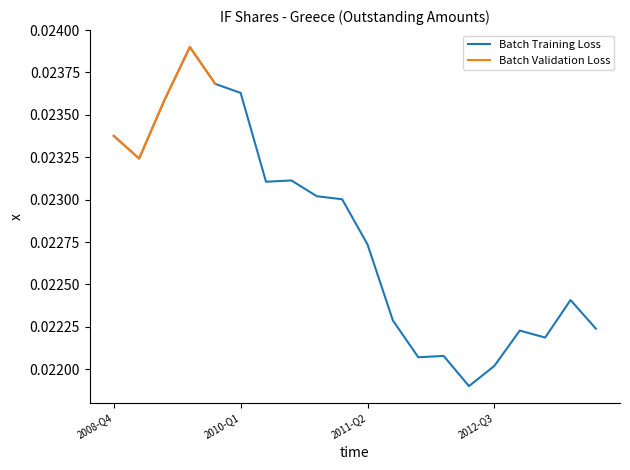

What is the label of the 16th point from the right?

2009-Q4